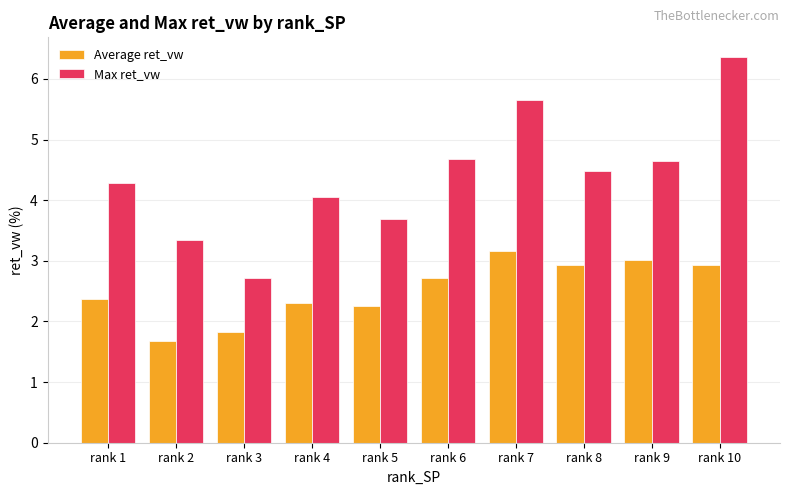

How many values in the Max ret_vw series exceed 4?

7